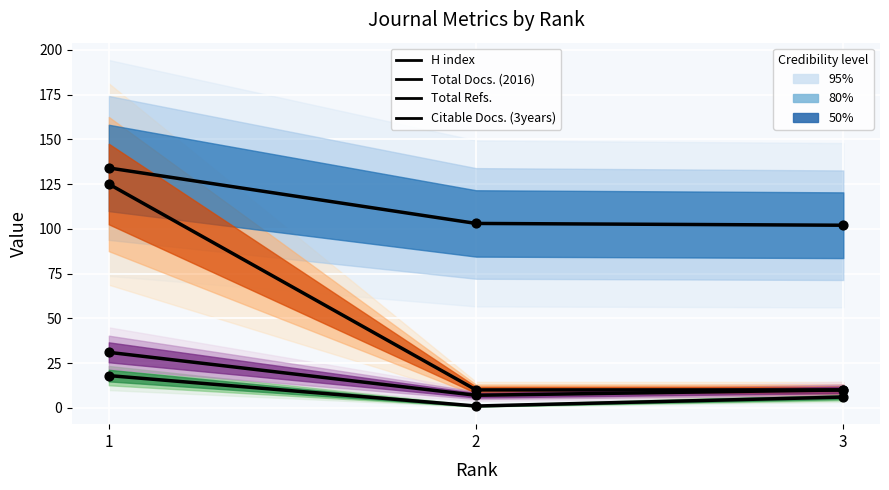

Which series contains the highest Y value?

H index